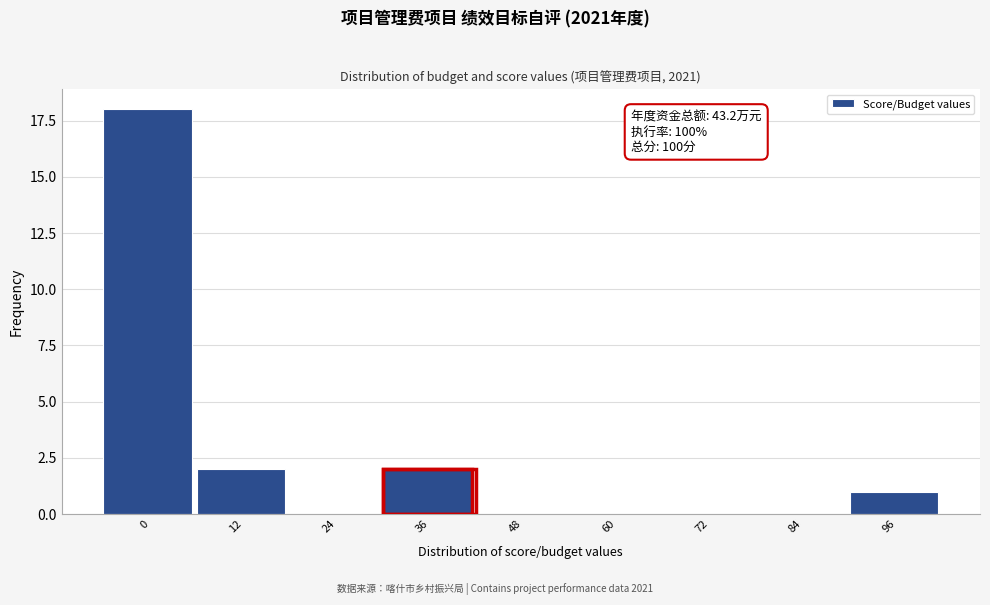

Reading left to right, what are all the values shown in this chart?

0=18	12=2	24=0	36=2	48=0	60=0	72=0	84=0	96=1